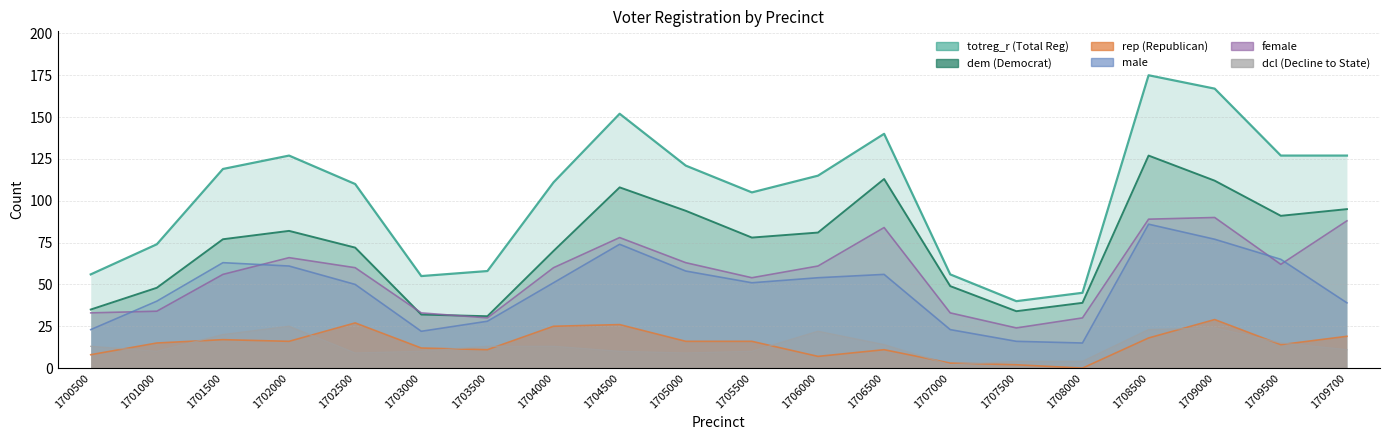

Which series has the largest range (max minus min)?

totreg_r